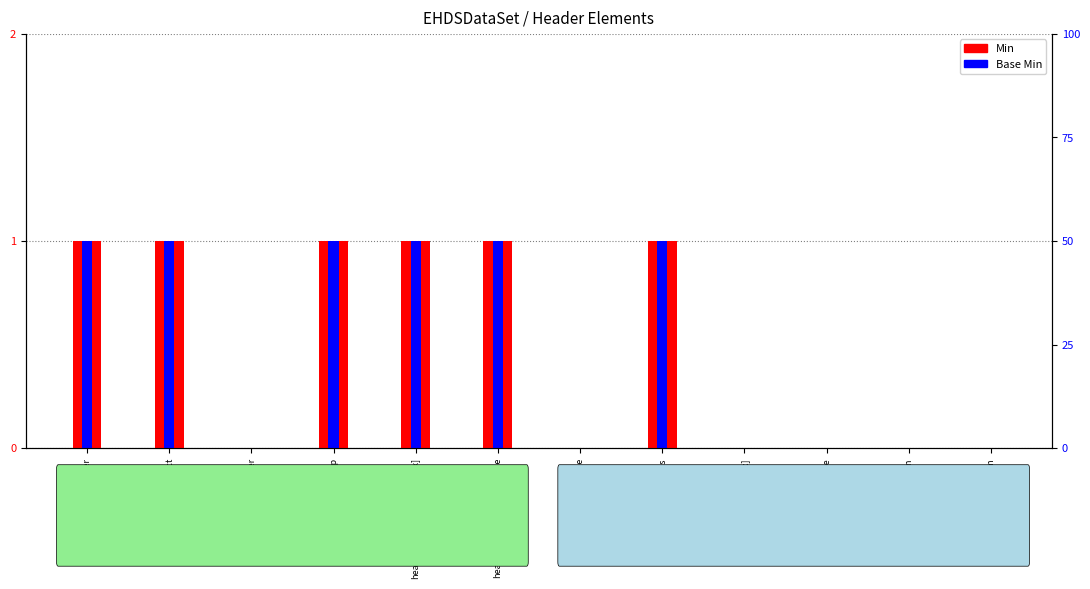

What position from the right is header.status?

5